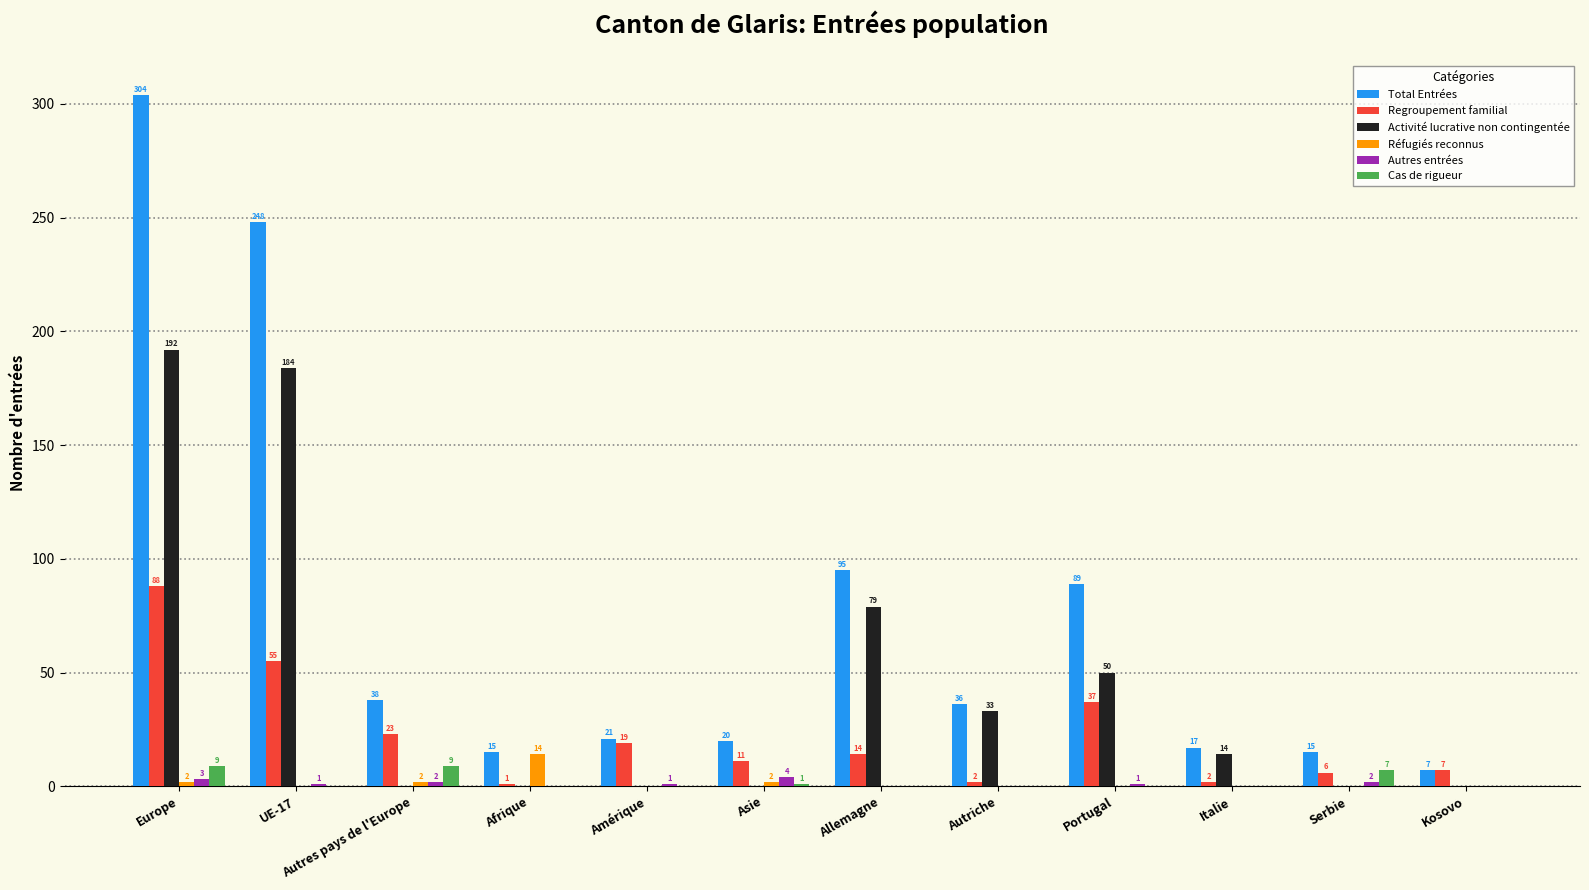

Reading left to right, extract all data points from this chart.

Total Entrées: Europe=304	UE-17=248	Autres pays de l'Europe=38	Afrique=15	Amérique=21	Asie=20	Allemagne=95	Autriche=36	Portugal=89	Italie=17	Serbie=15	Kosovo=7
Regroupement familial: Europe=88	UE-17=55	Autres pays de l'Europe=23	Afrique=1	Amérique=19	Asie=11	Allemagne=14	Autriche=2	Portugal=37	Italie=2	Serbie=6	Kosovo=7
Activité lucrative non contingentée: Europe=192	UE-17=184	Autres pays de l'Europe=0	Afrique=0	Amérique=0	Asie=0	Allemagne=79	Autriche=33	Portugal=50	Italie=14	Serbie=0	Kosovo=0
Réfugiés reconnus: Europe=2	UE-17=0	Autres pays de l'Europe=2	Afrique=14	Amérique=0	Asie=2	Allemagne=0	Autriche=0	Portugal=0	Italie=0	Serbie=0	Kosovo=0
Autres entrées: Europe=3	UE-17=1	Autres pays de l'Europe=2	Afrique=0	Amérique=1	Asie=4	Allemagne=0	Autriche=0	Portugal=1	Italie=0	Serbie=2	Kosovo=0
Cas de rigueur: Europe=9	UE-17=0	Autres pays de l'Europe=9	Afrique=0	Amérique=0	Asie=1	Allemagne=0	Autriche=0	Portugal=0	Italie=0	Serbie=7	Kosovo=0